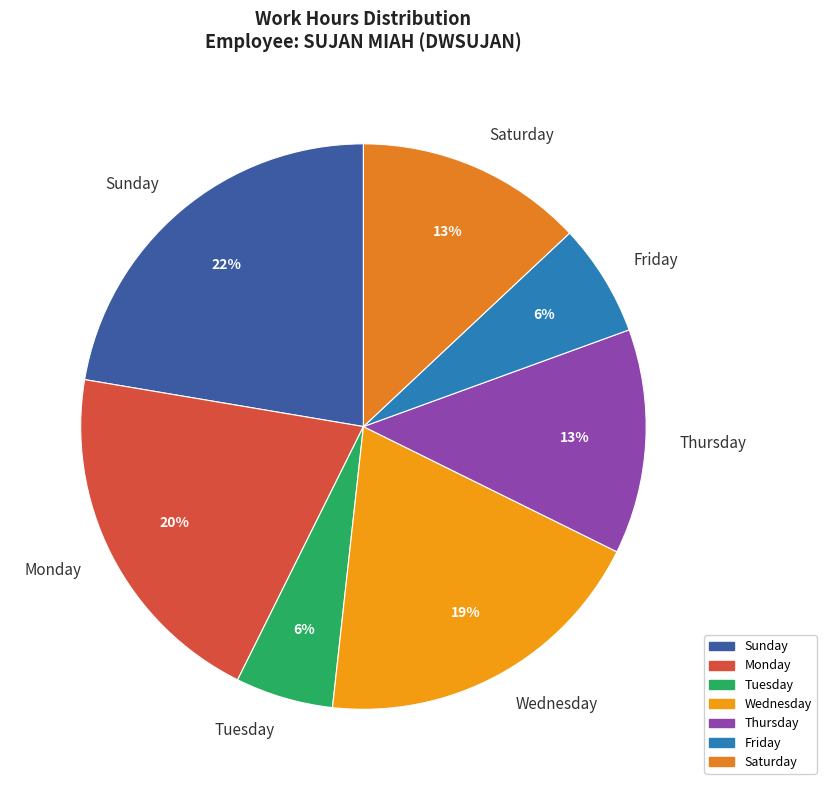

Which slice is the largest?

Sunday